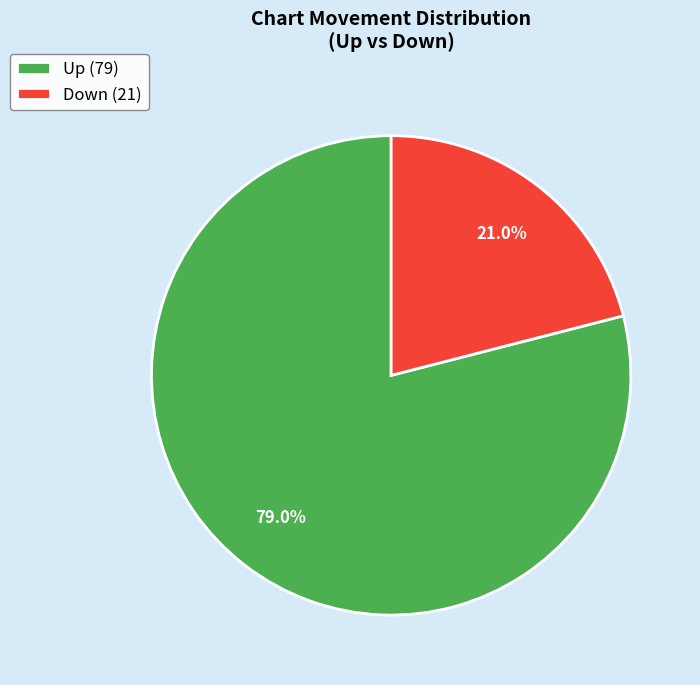

Combined, what portion of the pie is Up (79) and Down (21)?

100.0%